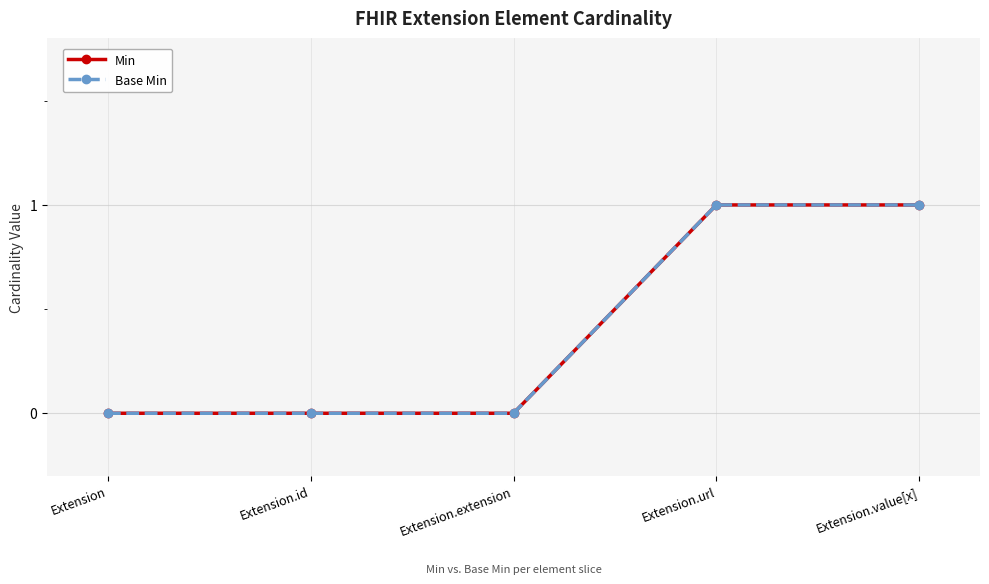

How many positive values does the Base Min series have?

2